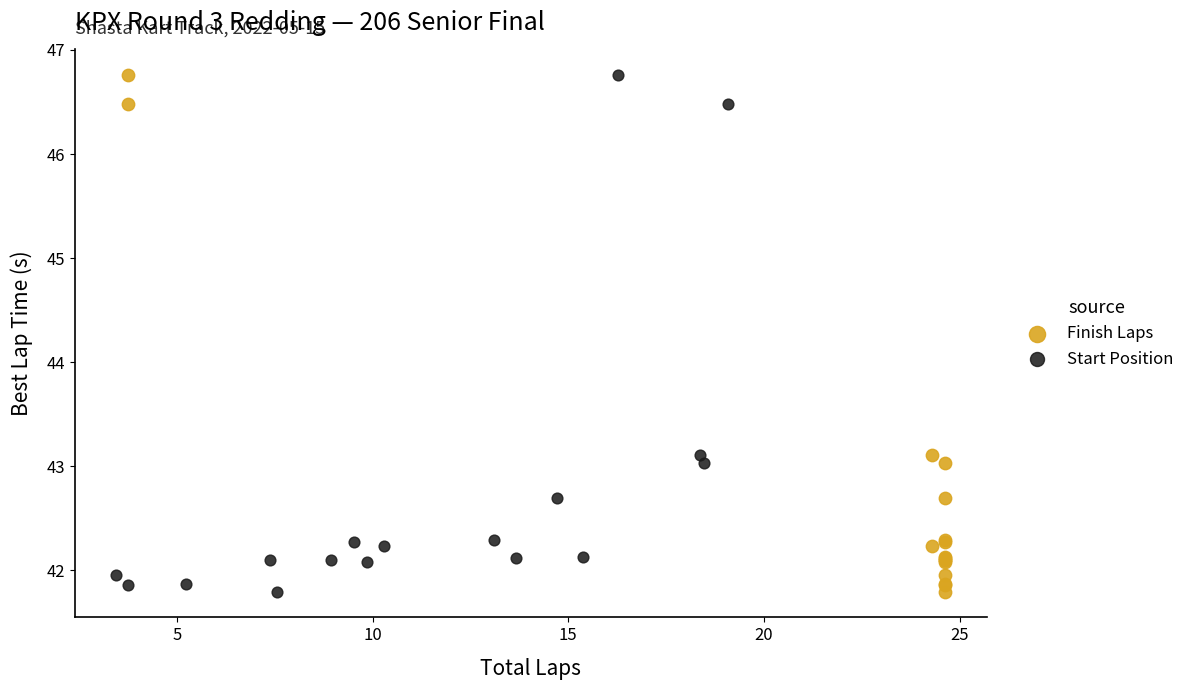

What are all the series names shown in the legend?

Finish Laps, Start Position